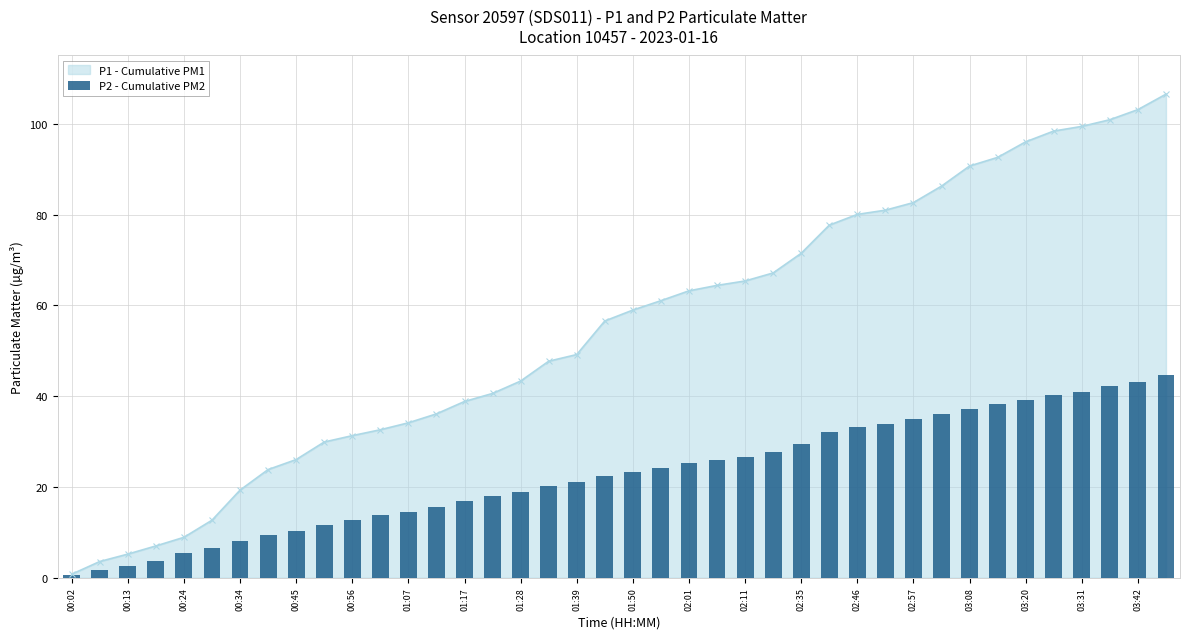

What is the value of the 18th bar from the left?

20.2